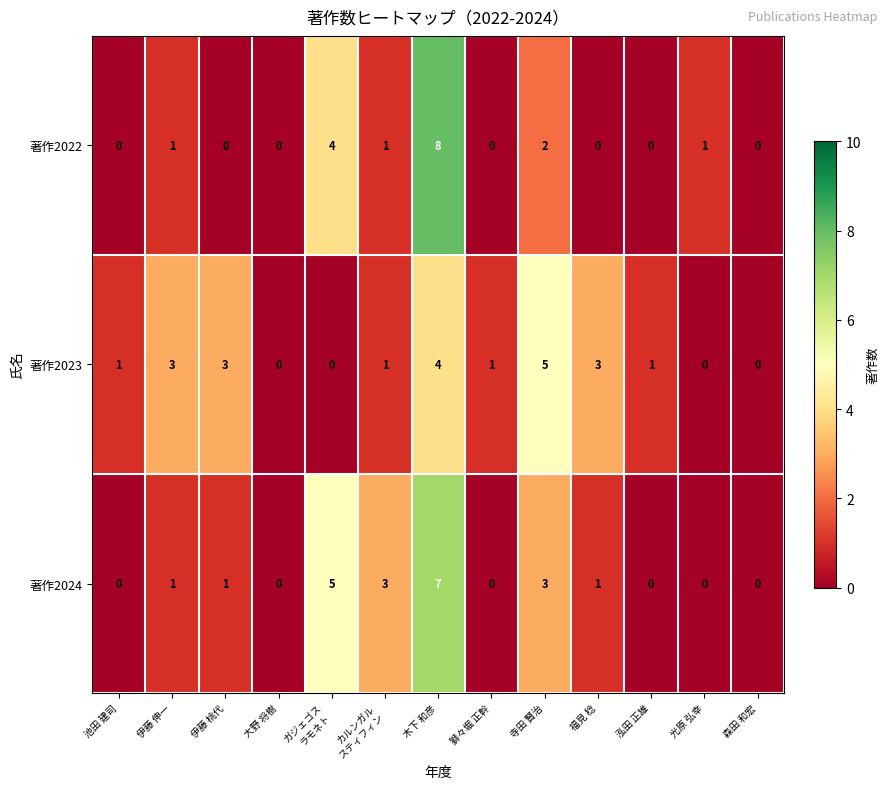

At which category is the sum across all series the highest?

木下 和彦